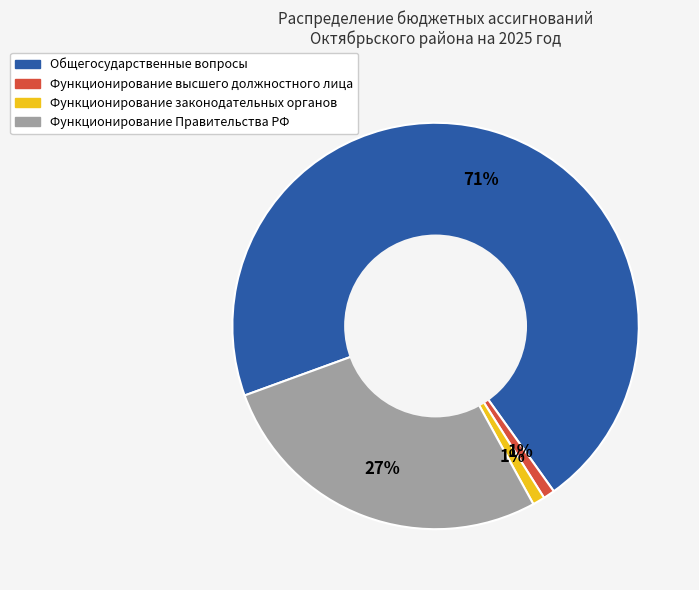

Which category has the biggest portion of the pie?

Общегосударственные вопросы